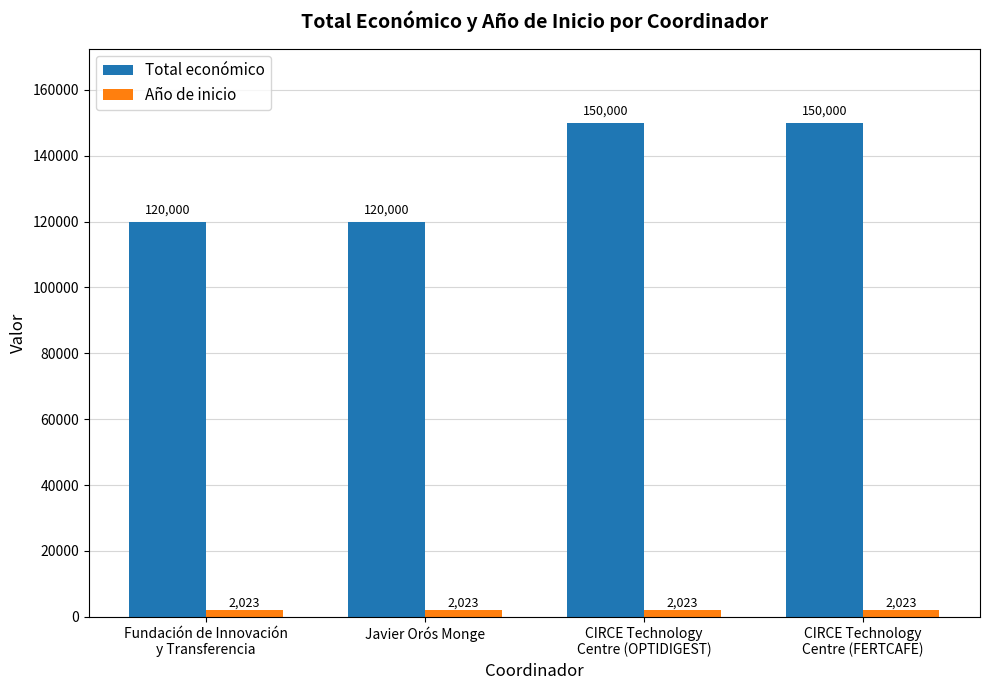

What is the value of the Total económico bar at the 1st from the left?

120000